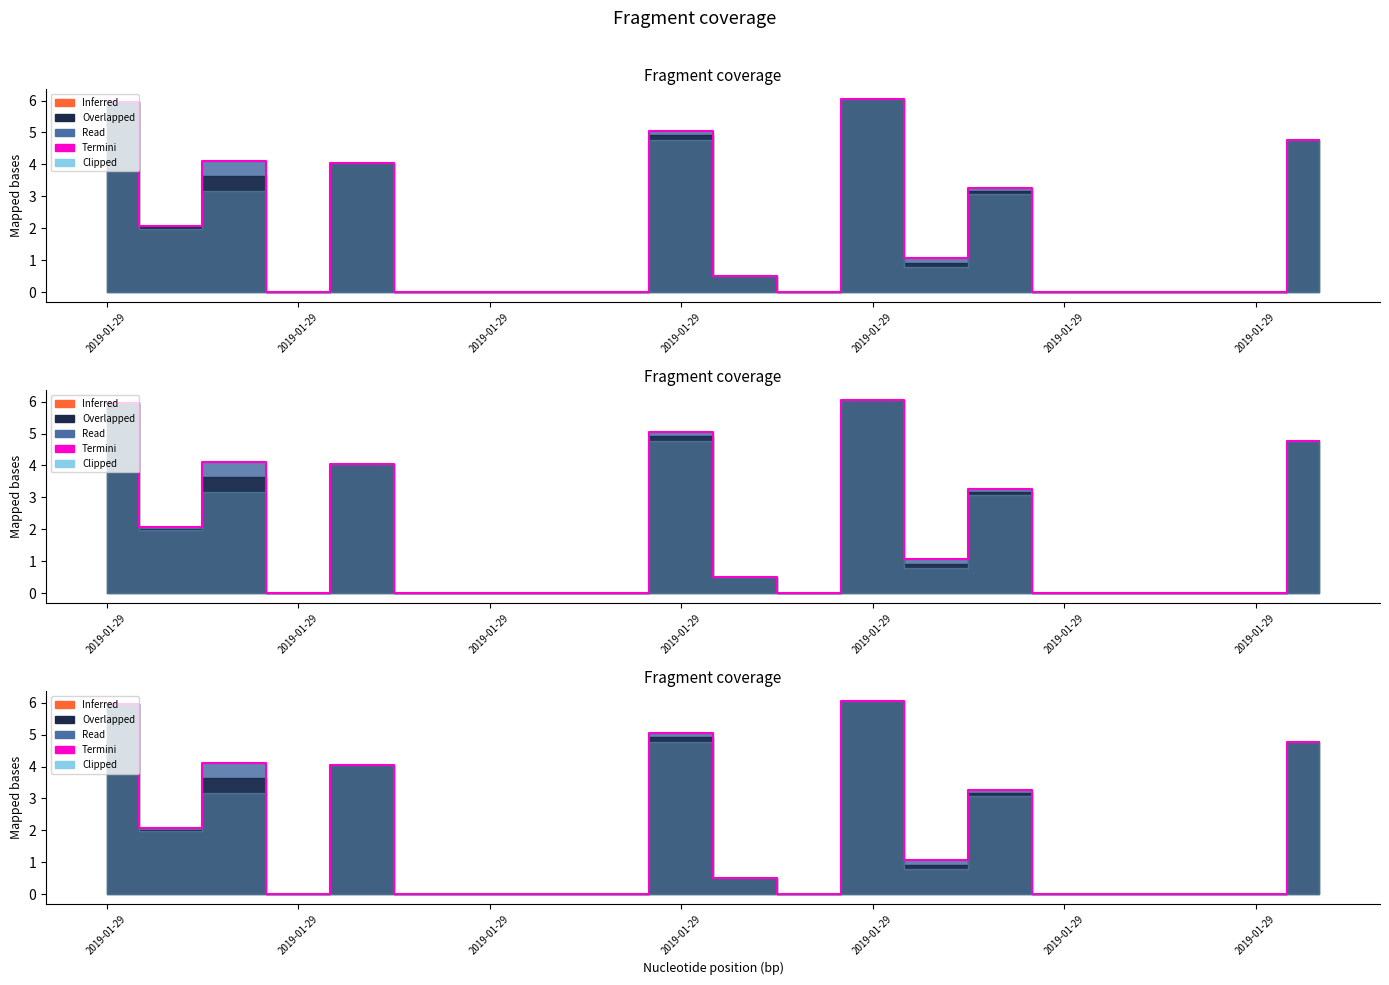

How many lines are shown in the chart?

1